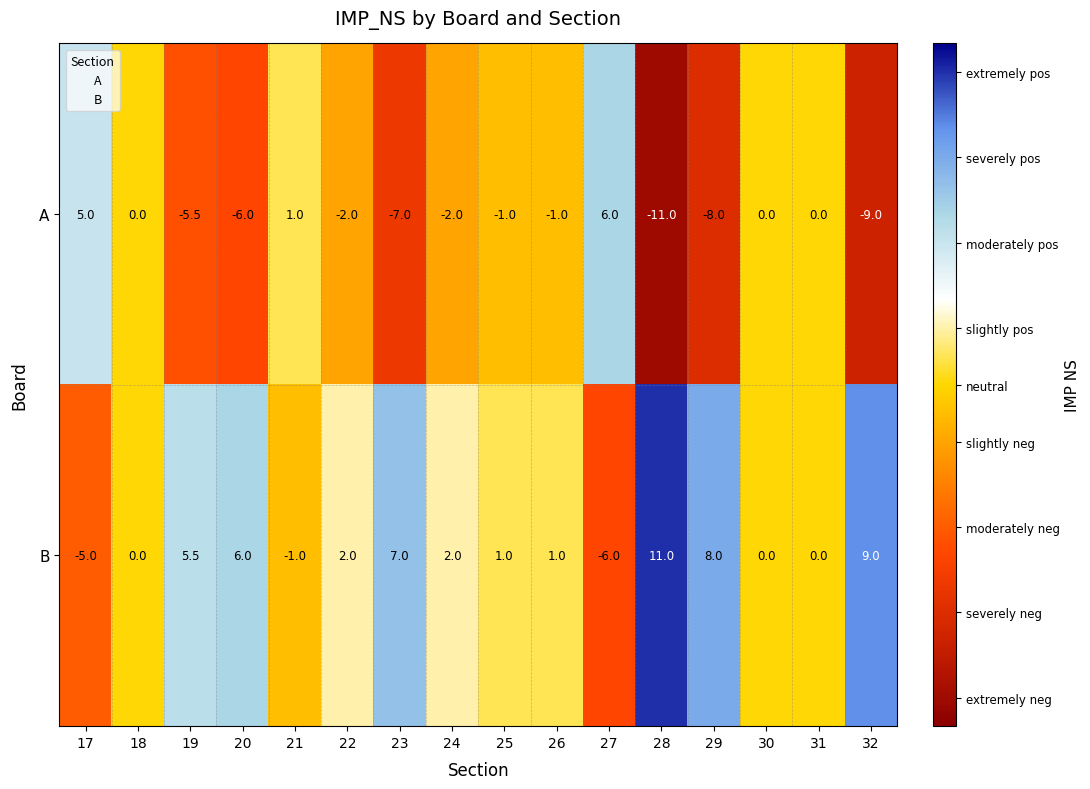

List the series in order of their peak value, lowest first.

A, B